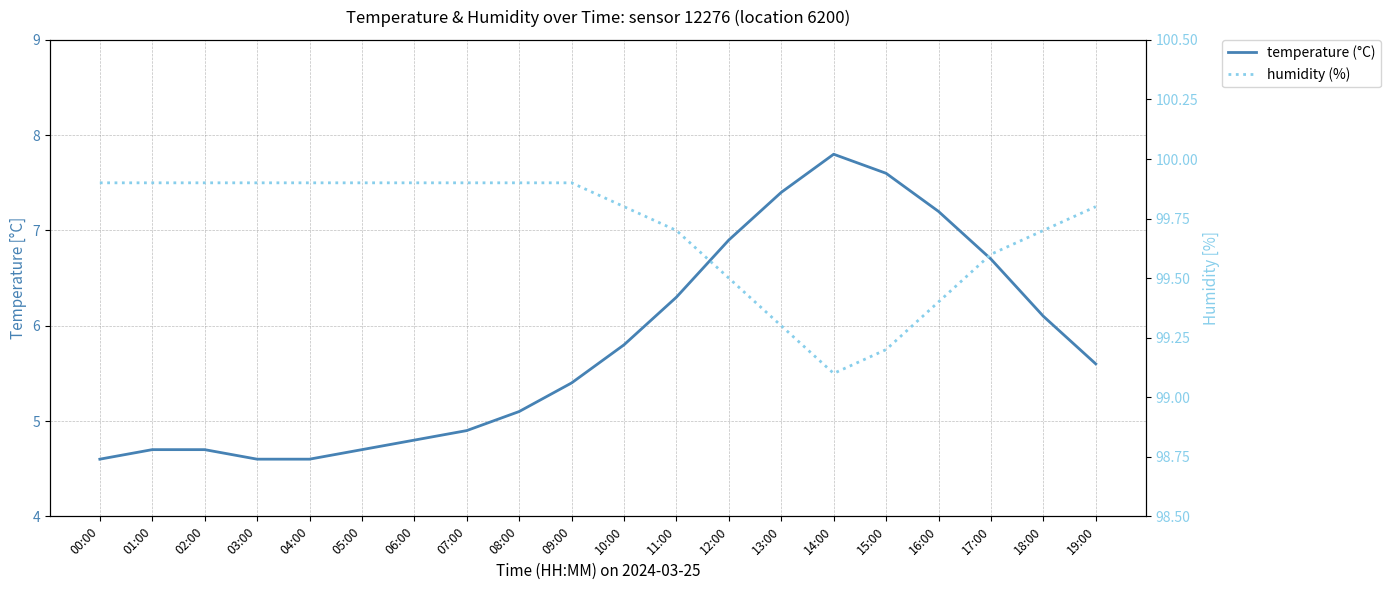

The value of temperature (°C) at 12:00 is 10.4. True or false?

False